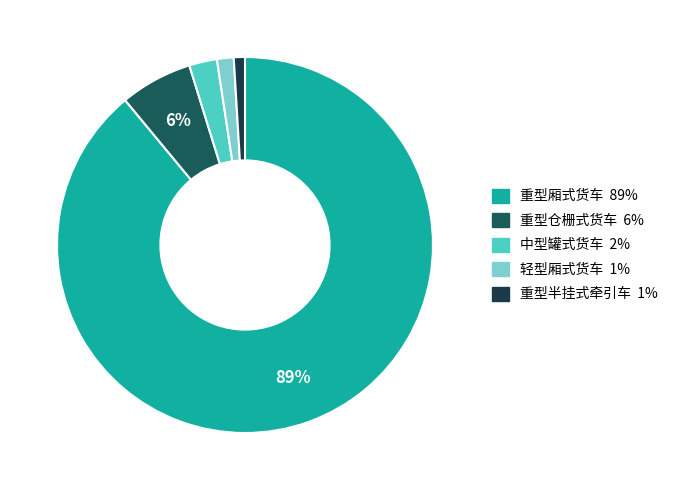

How many segments does this pie chart have?

5